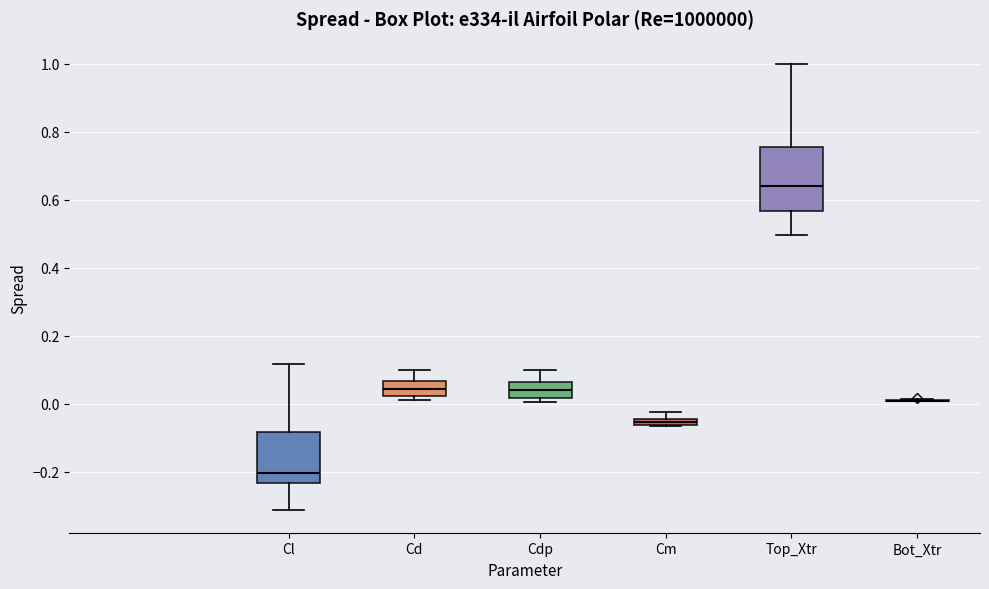

Where does the upper whisker of the box for Cl end on the y-axis? The values are not printed on the chart, so give them approximately, as read against the axis.

0.12